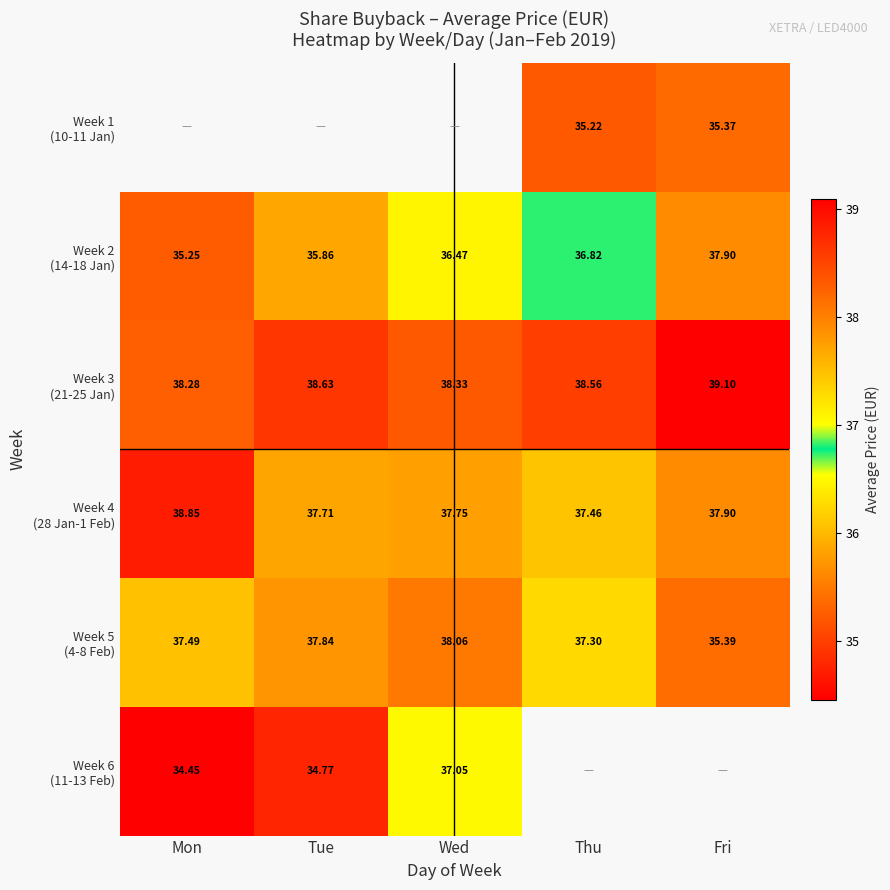

Which has a higher value, Fri or Thu?

Fri